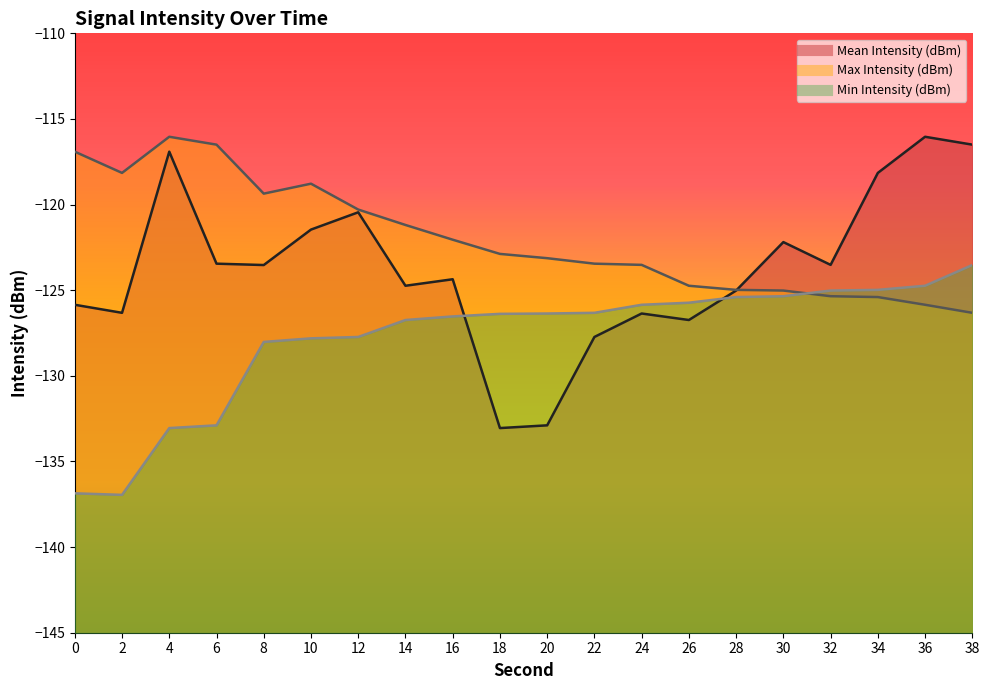

At which category does Mean Intensity (dBm) reach its first local peak?

4